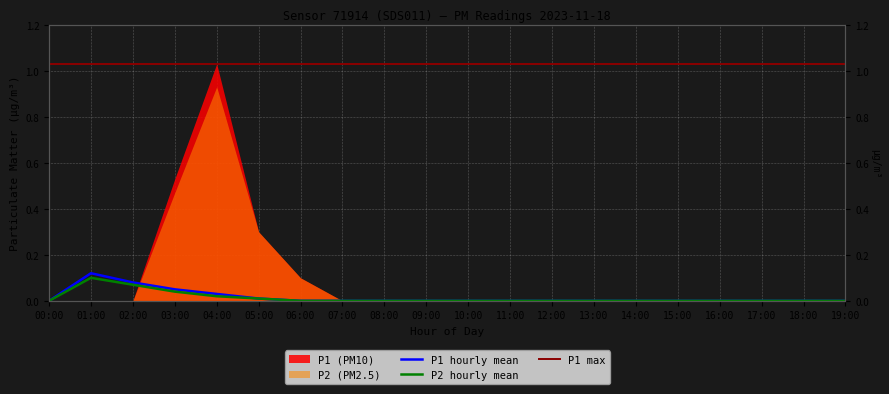

True or false: P2_hourly_mean and P1_hourly_mean intersect in this chart.

False